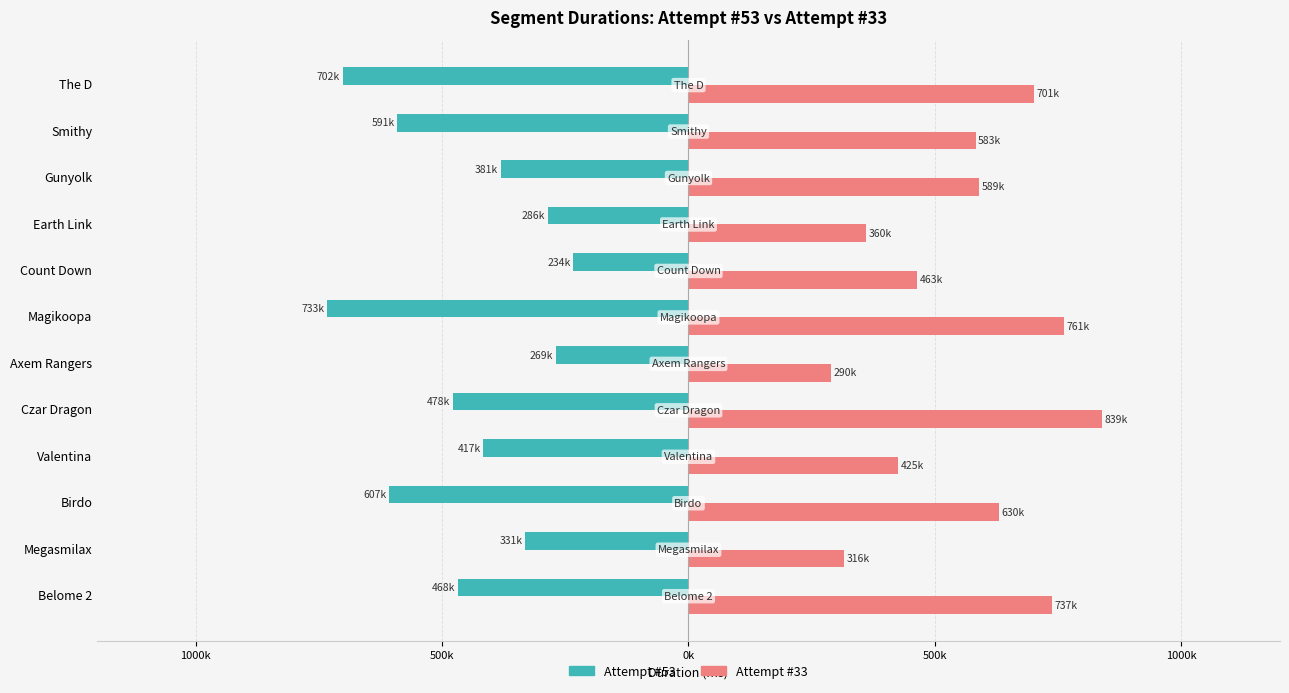

What are all the series names shown in the legend?

Attempt #53, Attempt #33